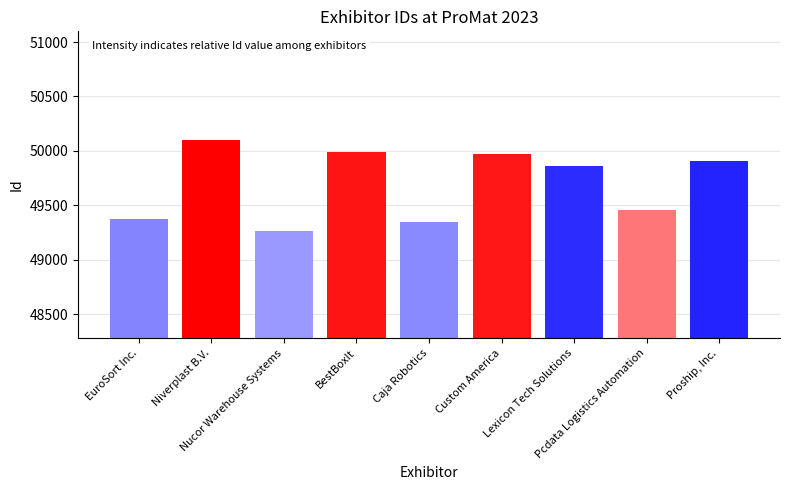

Reading right to left, transcribe all the data shown in this chart.

49904	49457	49858	49974	49345	49990	49266	50096	49378